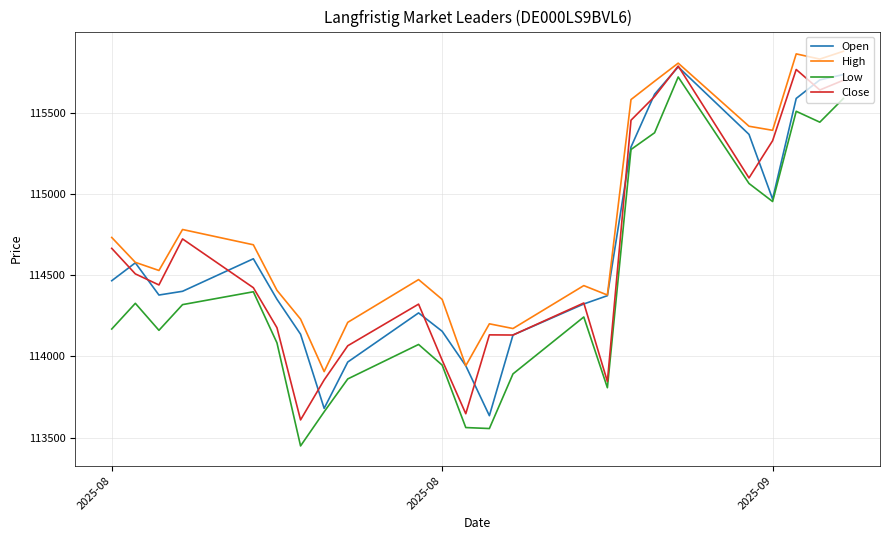

What is the lowest value of the Close series?

113610